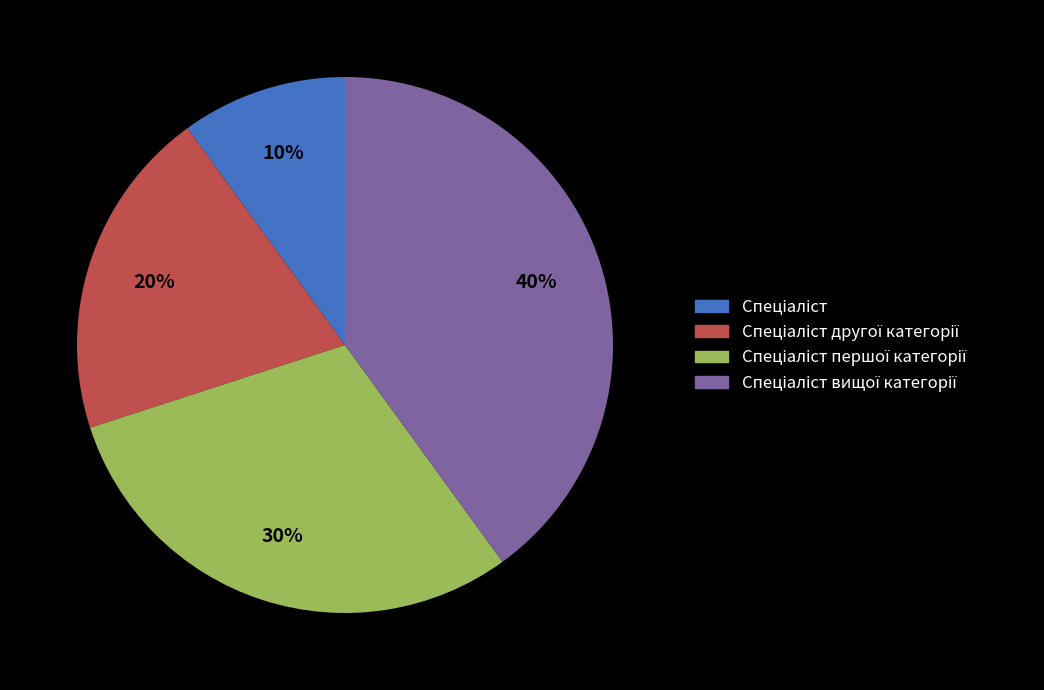

To the nearest percent, what is the average slice percentage?

25%